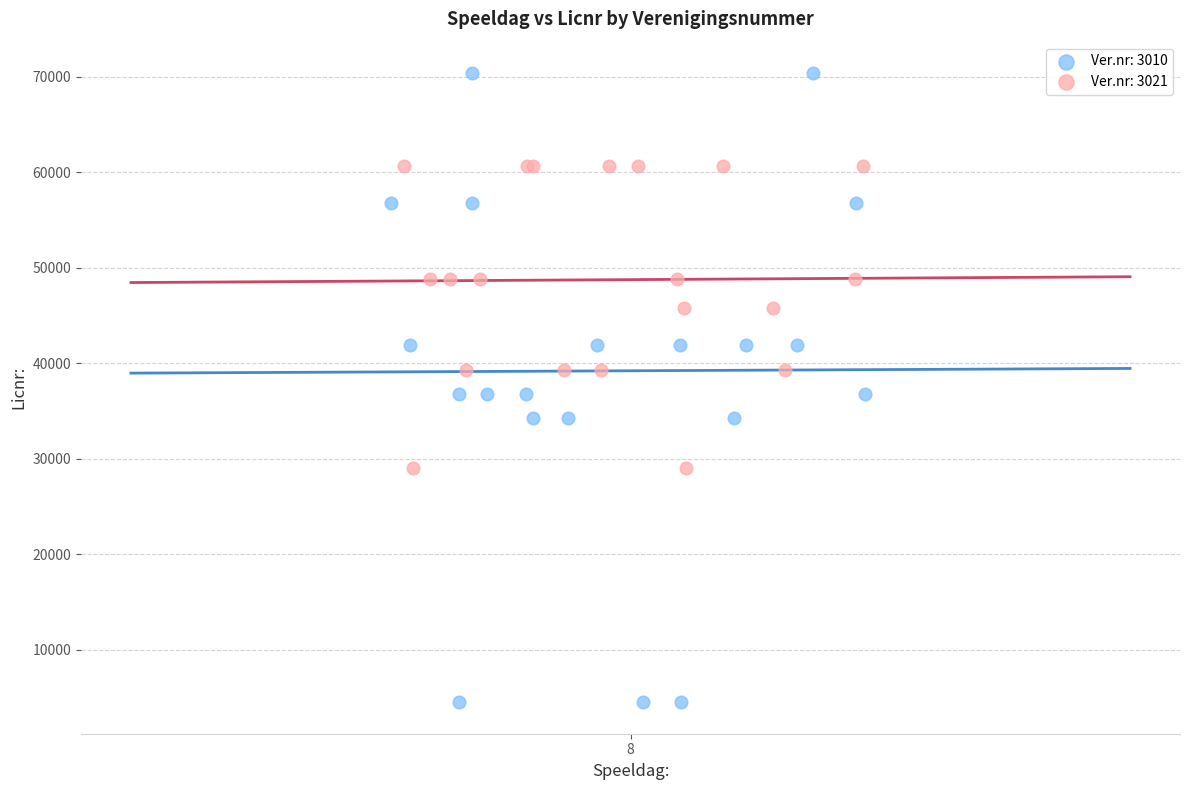

Which series has the largest Y range (max minus min)?

Ver.nr: 3010